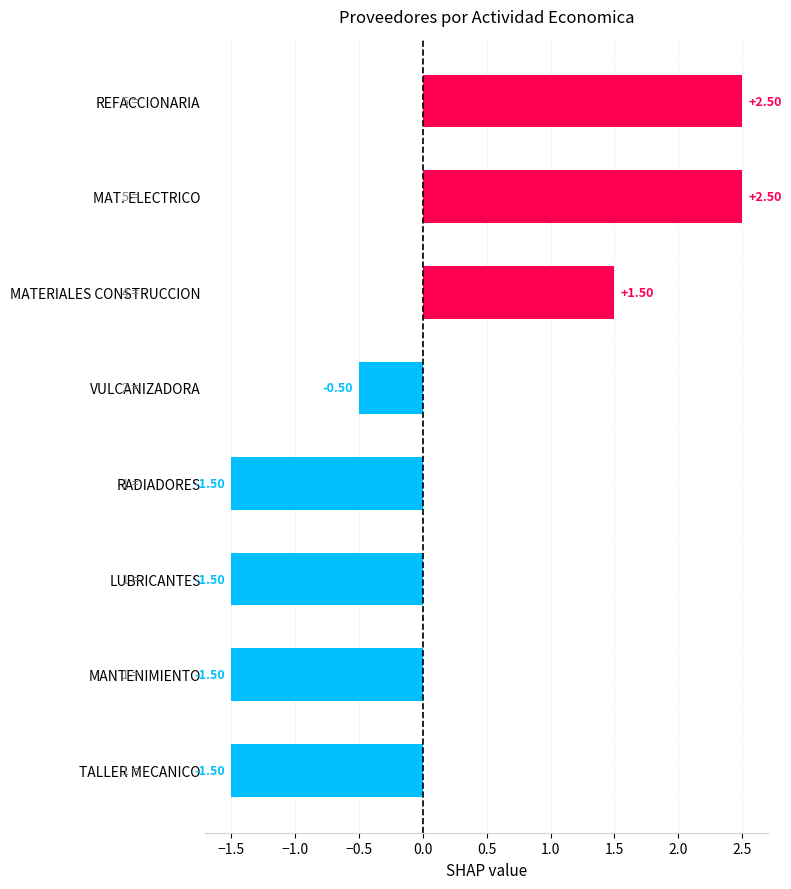

Does the chart contain stacked bars?

No